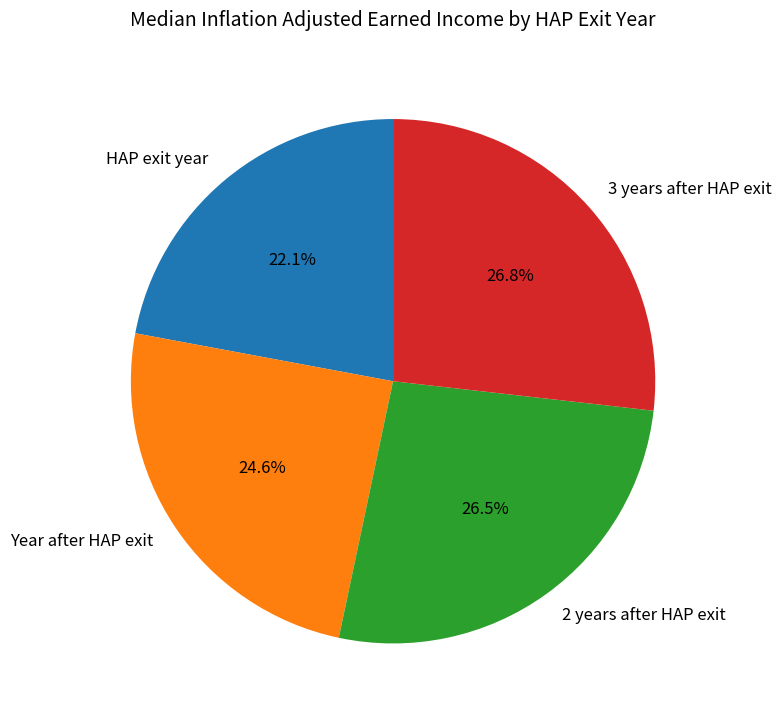

To the nearest percent, what is the difference between the largest and smallest slice percentages?

5%